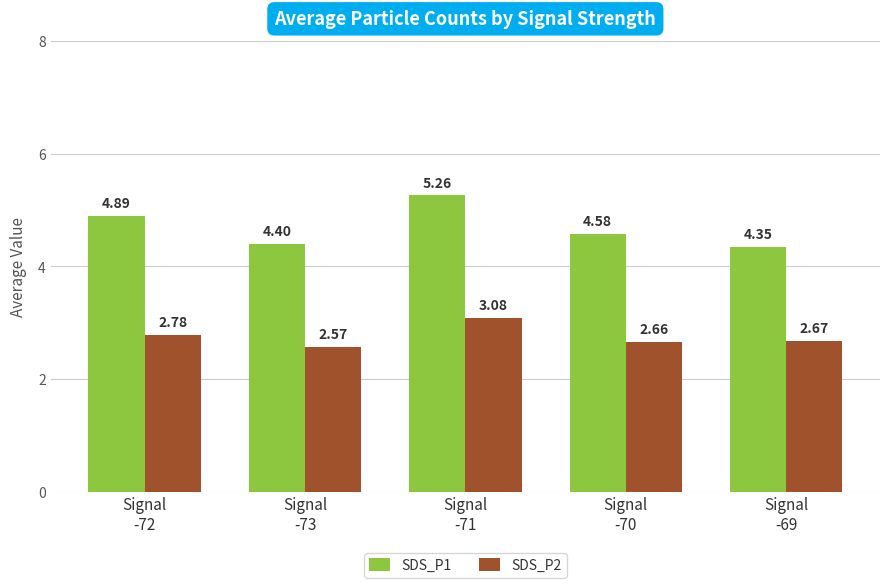

What position from the left is Signal
-70?

4